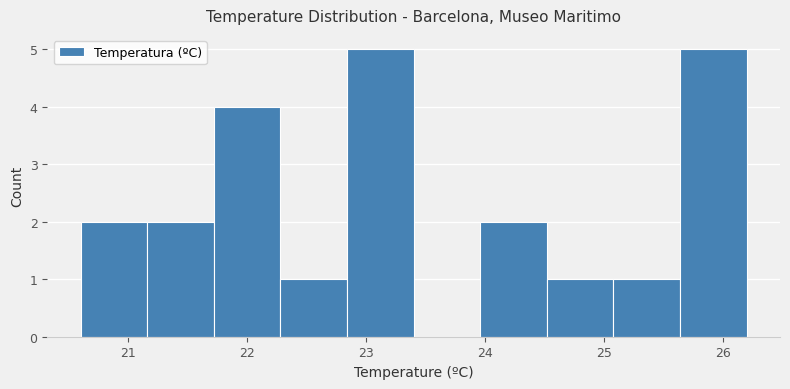

What is the height of the bar covering 25.64 to 26.20 on the x-axis? Neither the bar edges nor the heights are printed on the chart, so give them approximately, as read against the axes.

5